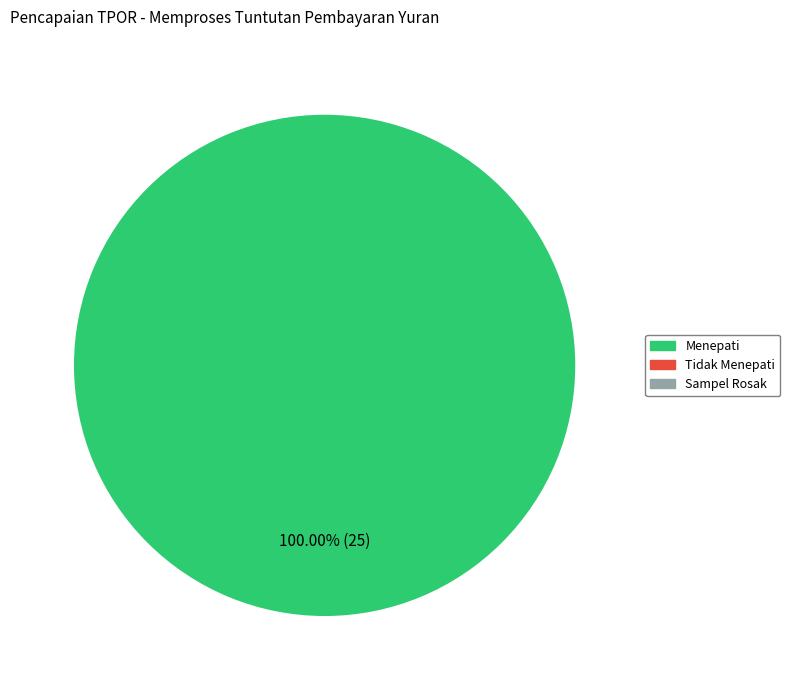

Is there a majority slice in this chart?

Yes